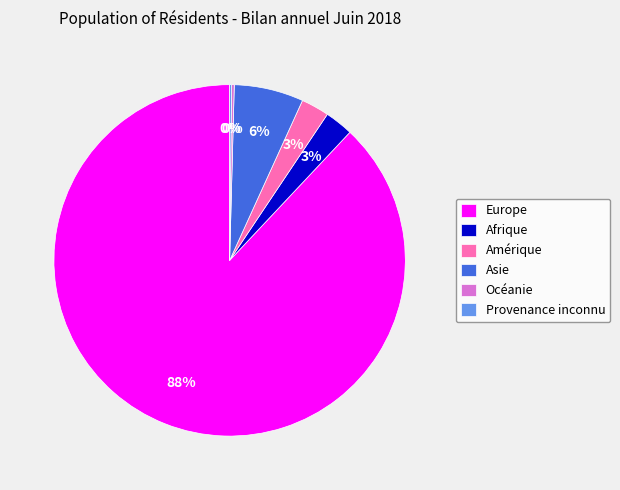

Which has a higher value, Amérique or Asie?

Asie